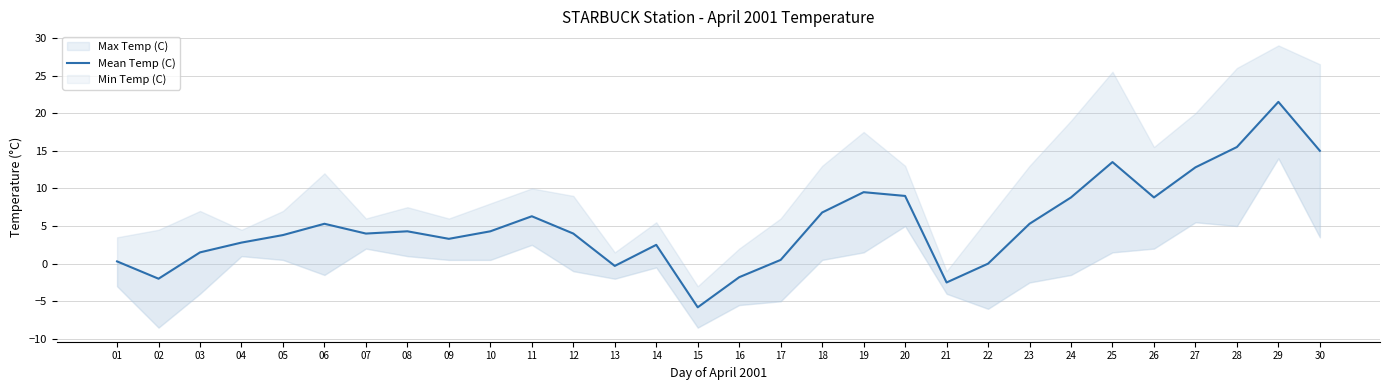

Rank the categories by value from highest to lowest.

29, 28, 30, 25, 27, 19, 20, 24, 26, 18, 11, 06, 23, 08, 10, 07, 12, 05, 09, 04, 14, 03, 17, 01, 22, 13, 16, 02, 21, 15